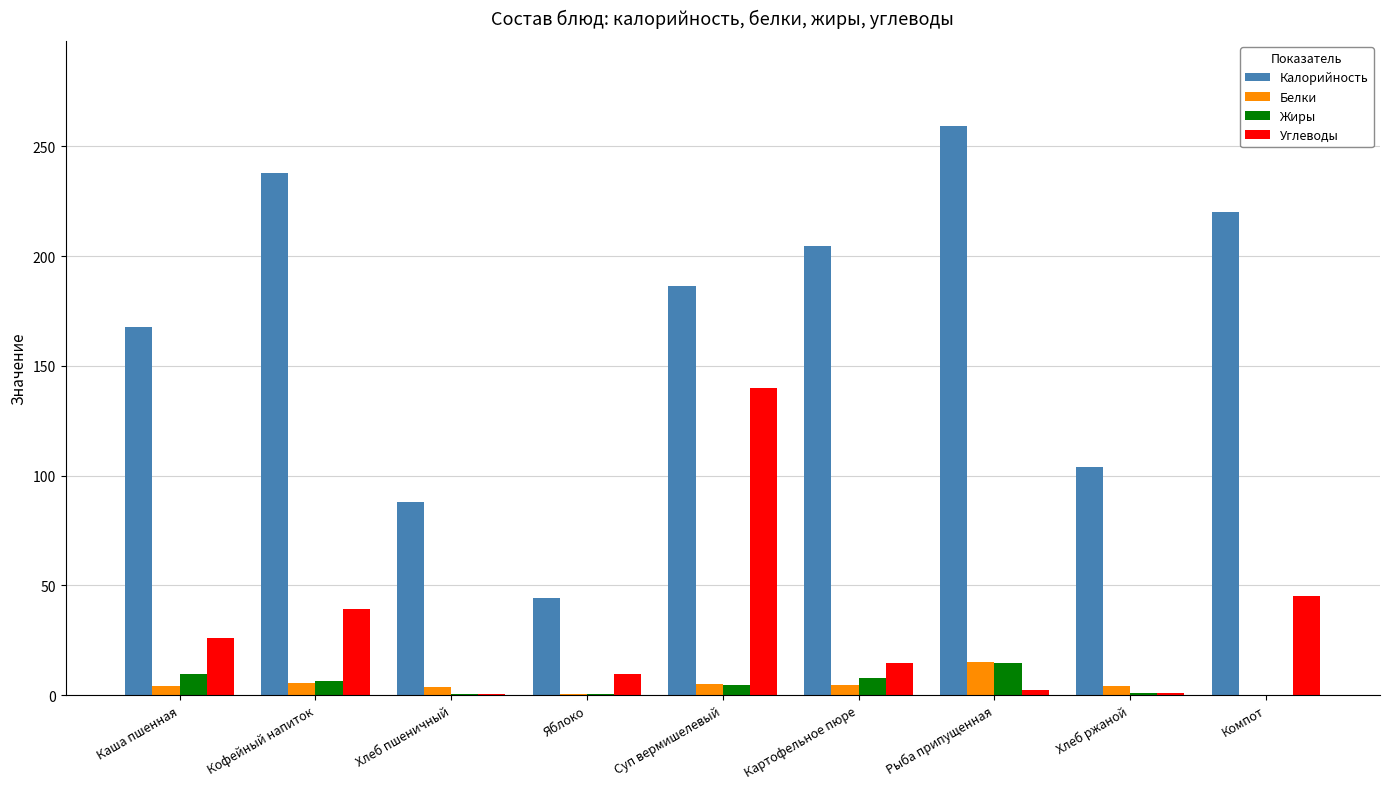

Which series has the largest total across all categories?

Калорийность